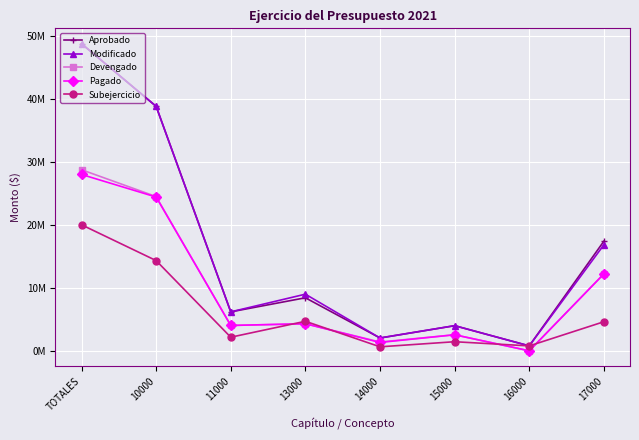

True or false: Modificado and Pagado intersect in this chart.

False